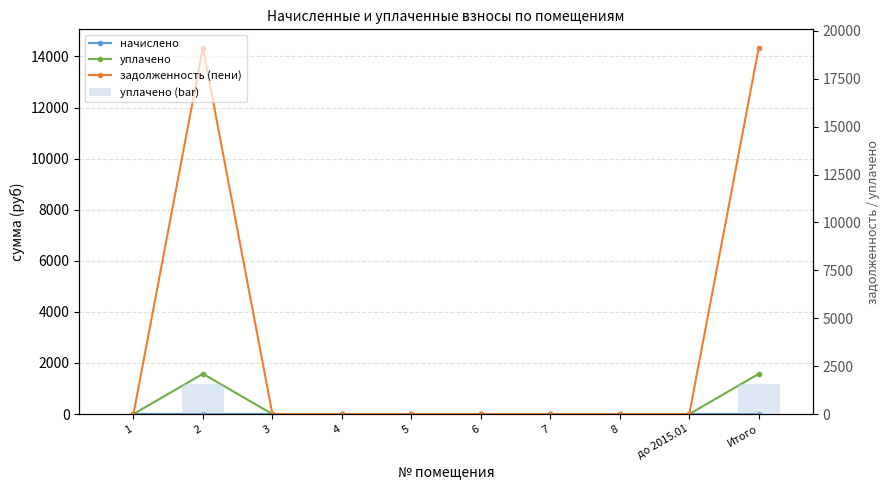

Reading right to left, what are all the values shown in this chart?

начислено: Итого=0.0	до 2015.01=0.0	8=0.0	7=0.0	6=0.0	5=0.0	4=0.0	3=0.0	2=0.0	1=0.0
уплачено: Итого=1575.5	до 2015.01=0.0	8=0.0	7=0.0	6=0.0	5=0.0	4=0.0	3=0.0	2=1575.5	1=0.0
задолженность (пени): Итого=14343.4	до 2015.01=0.0	8=0.0	7=0.0	6=0.0	5=0.0	4=0.0	3=0.0	2=14343.4	1=0.0
уплачено (bar): Итого=1575.5	до 2015.01=0.0	8=0.0	7=0.0	6=0.0	5=0.0	4=0.0	3=0.0	2=1575.5	1=0.0